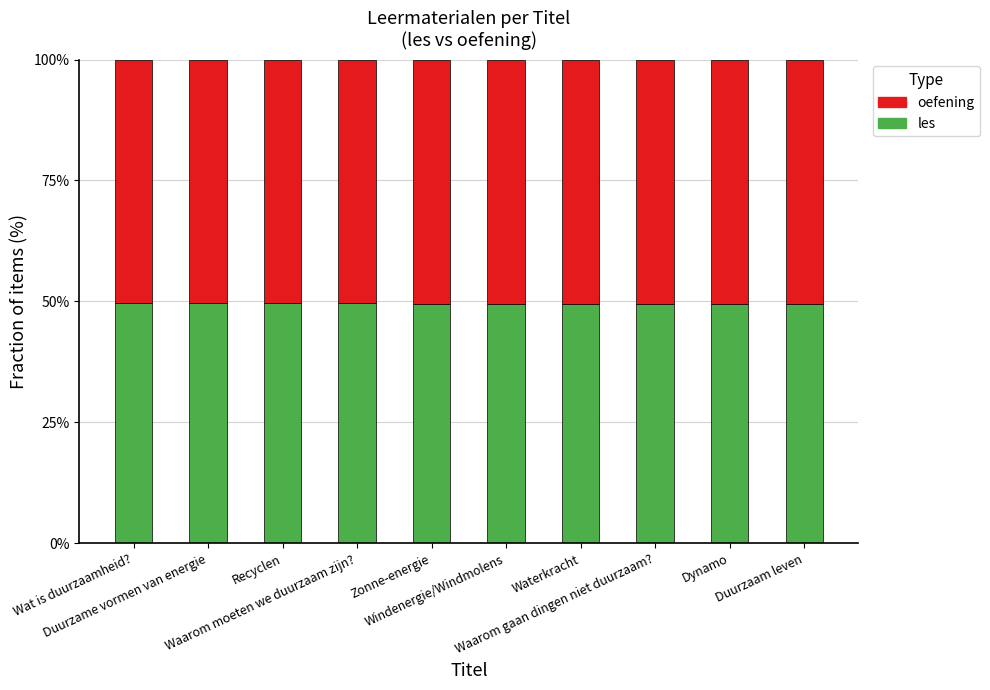

Does the chart contain stacked bars?

Yes